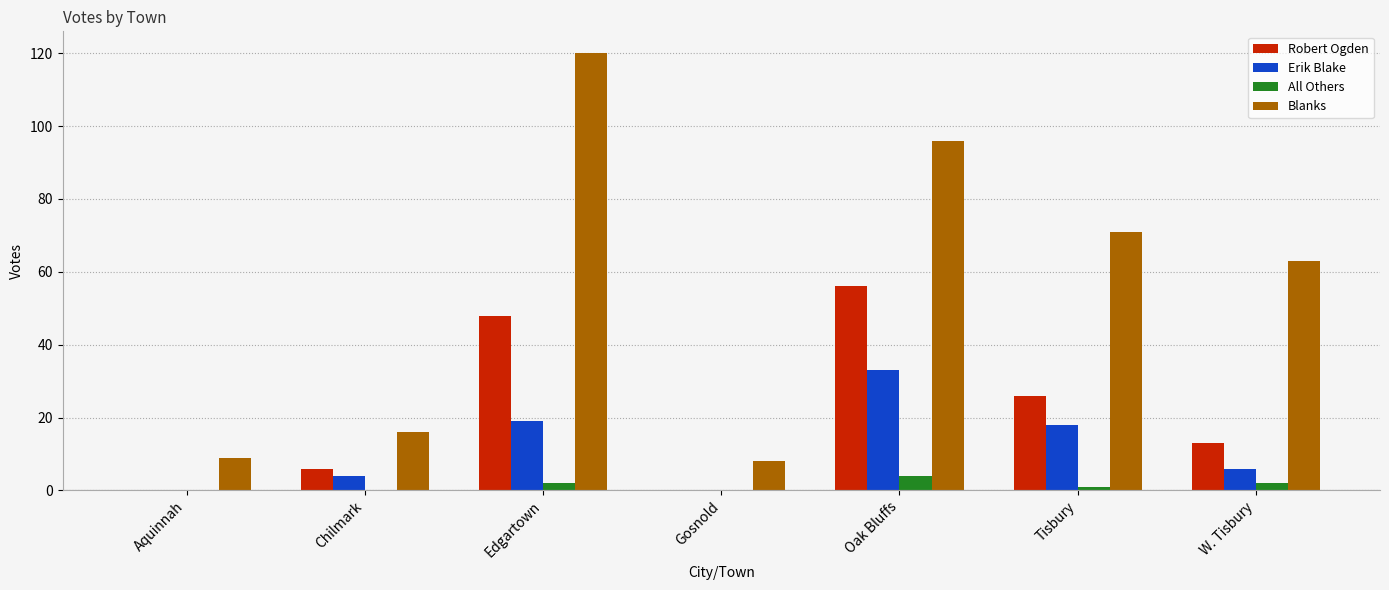

Reading left to right, transcribe all the data shown in this chart.

Robert Ogden: 0	6	48	0	56	26	13
Erik Blake: 0	4	19	0	33	18	6
All Others: 0	0	2	0	4	1	2
Blanks: 9	16	120	8	96	71	63